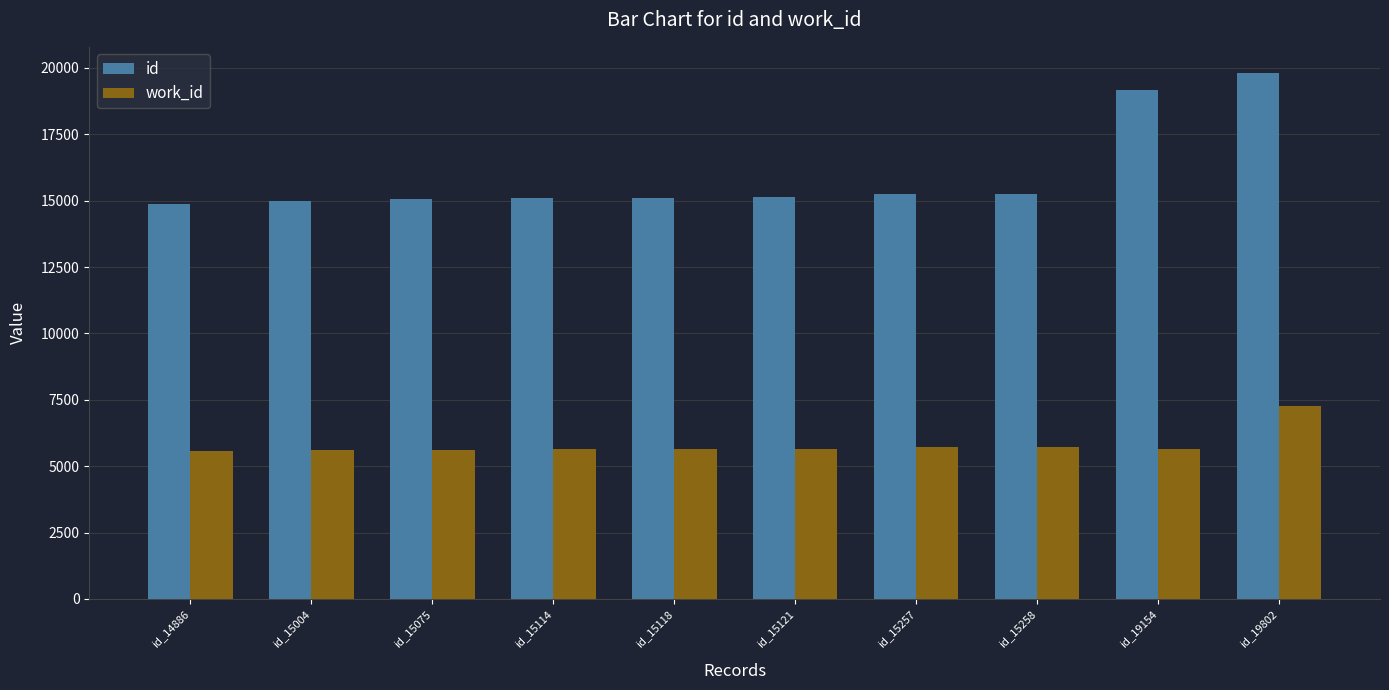

Which series has the largest range (max minus min)?

id